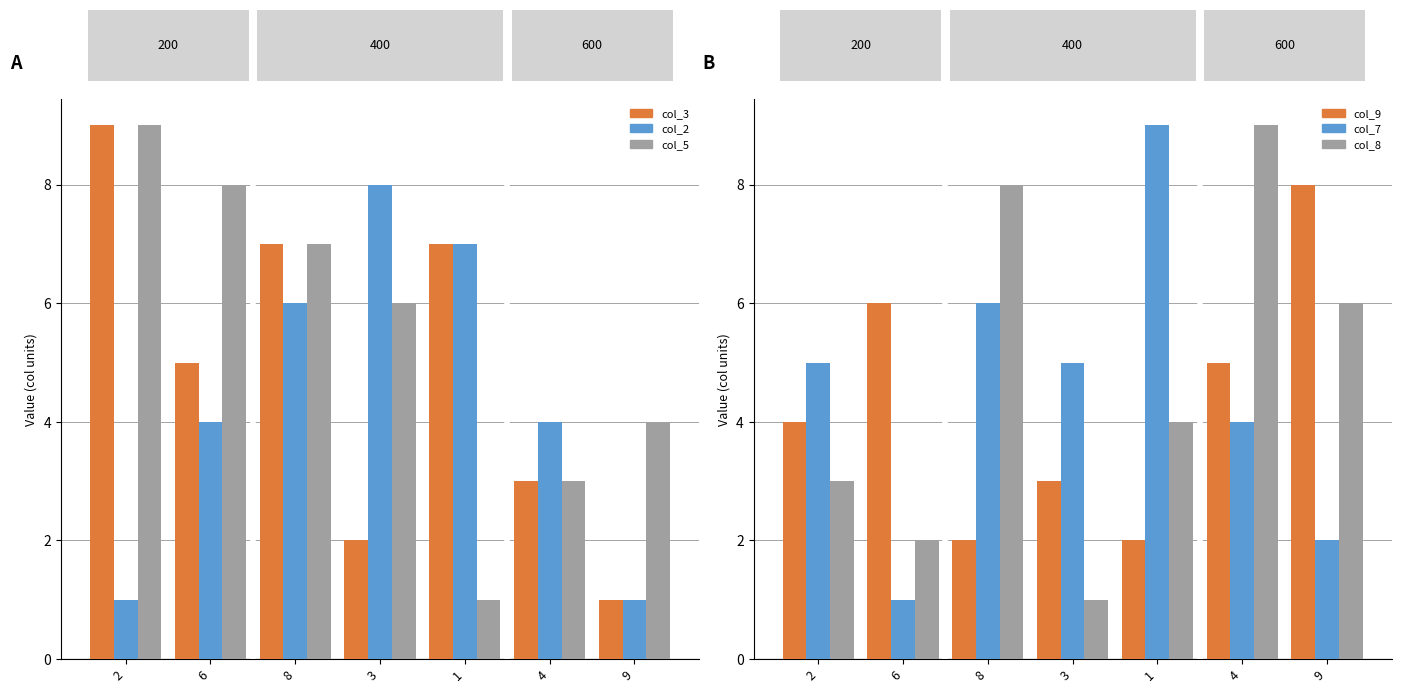

What is the difference between the second highest and second lowest values in the col_7 series?

4